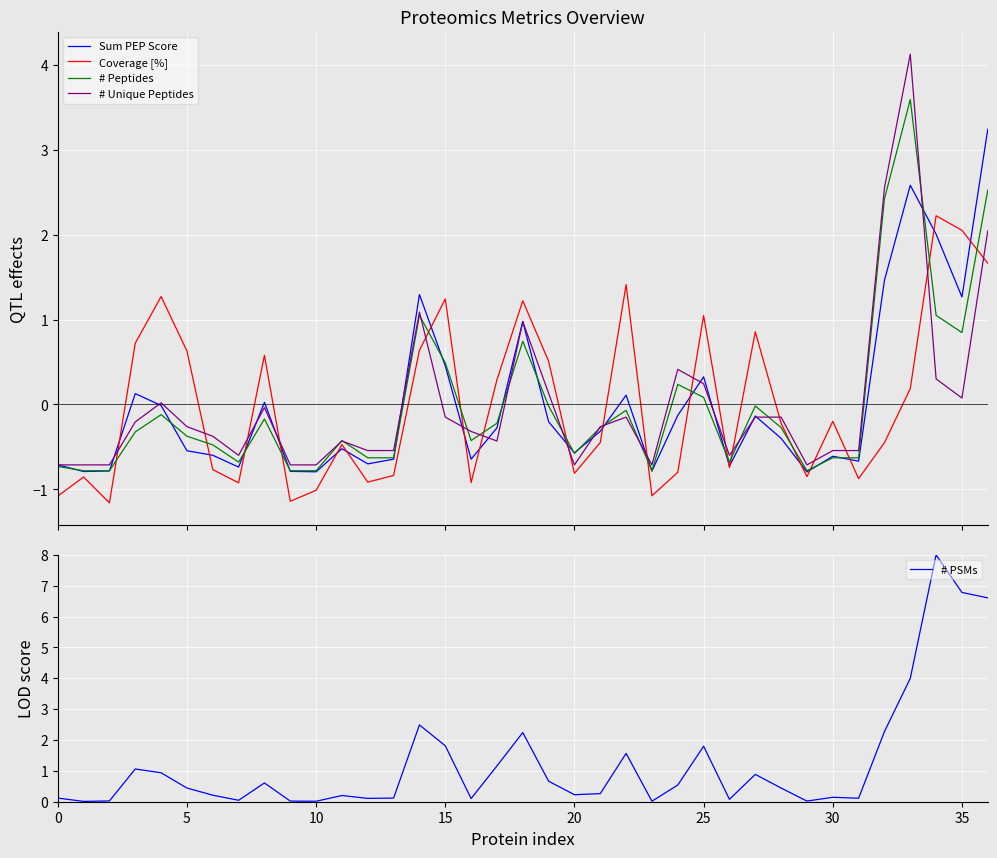

The value of # Peptides at 31 is -0.6. True or false?

True